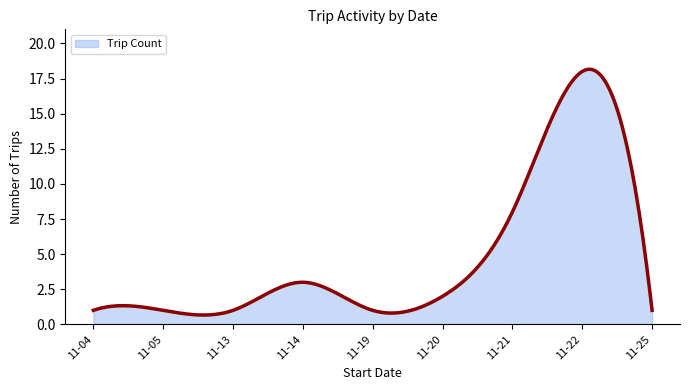

What is the maximum value shown in the chart?

18.2